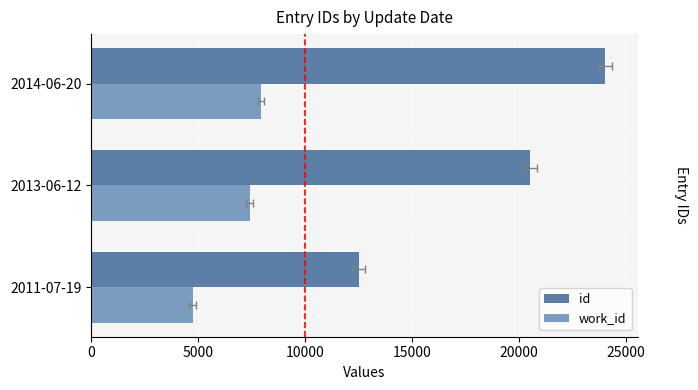

Which series has the largest range (max minus min)?

id